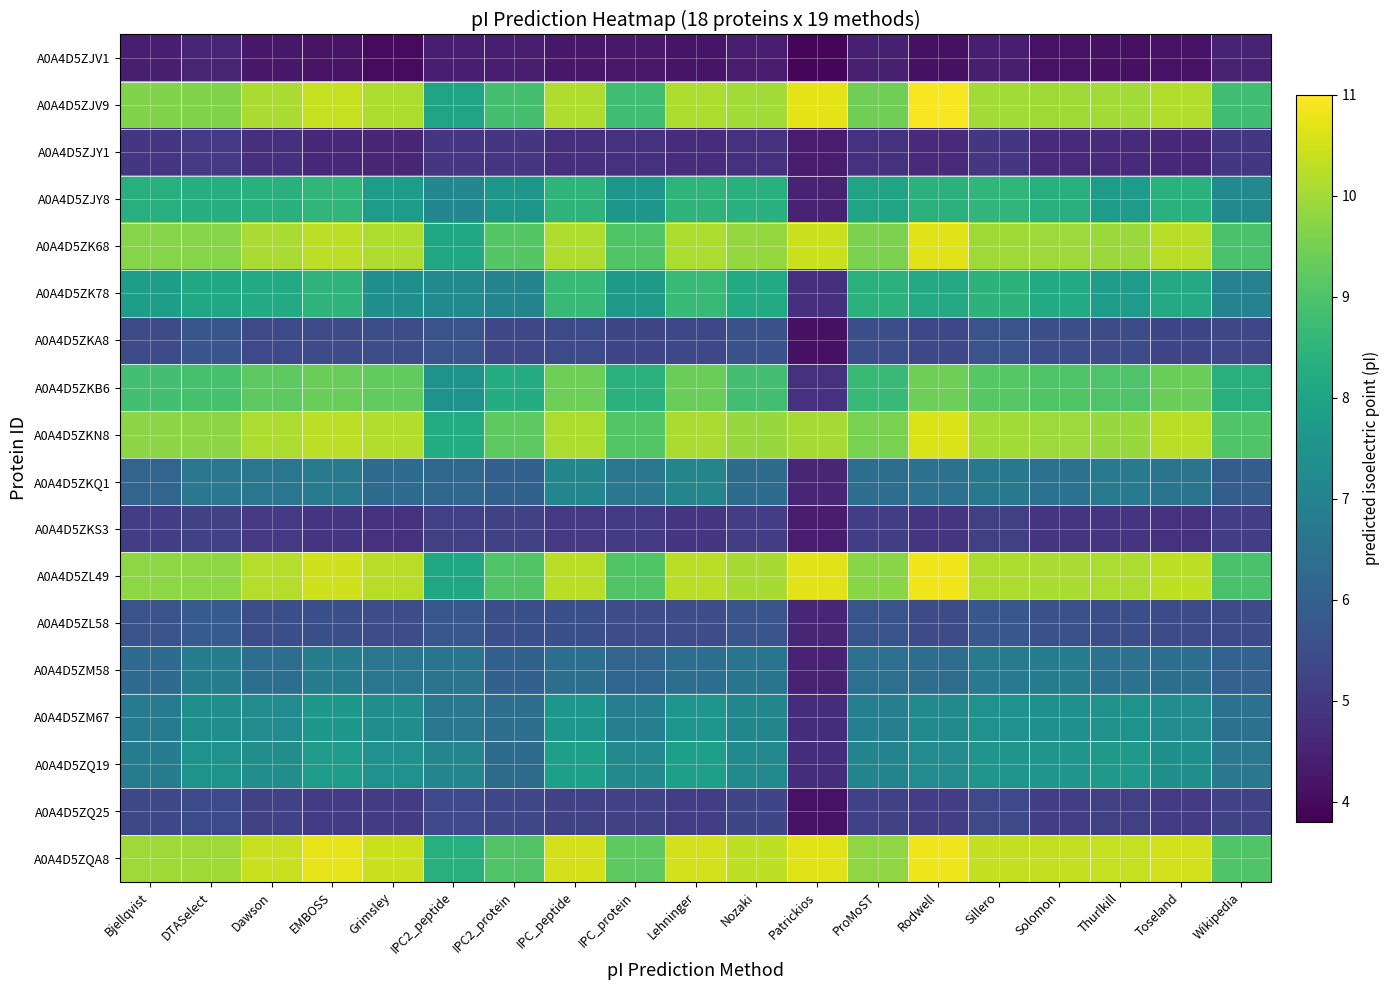

Which series has the largest total across all categories?

A0A4D5ZQA8